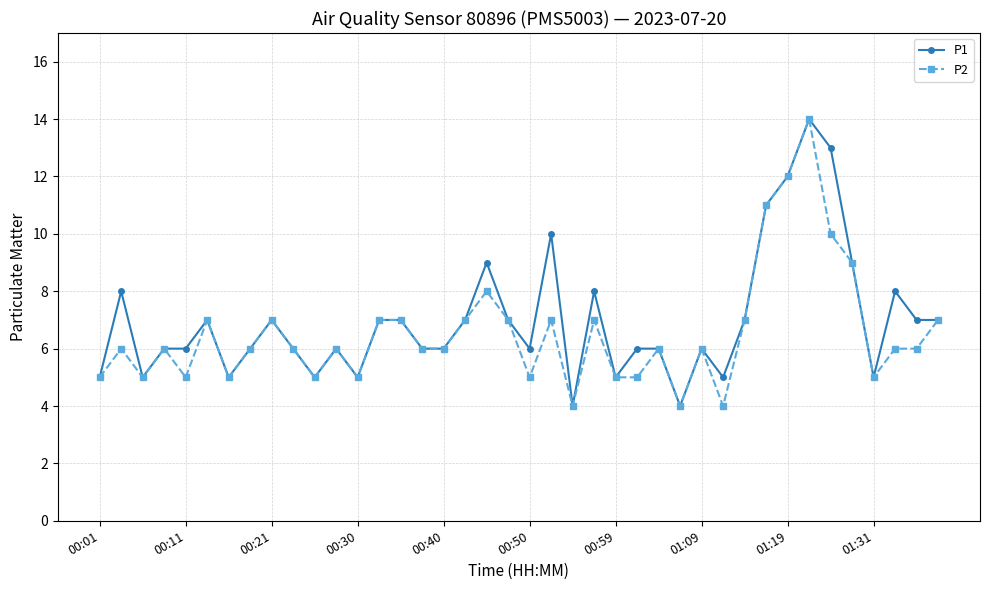

True or false: P2 has more than 2 points higher than both neighbors.

True